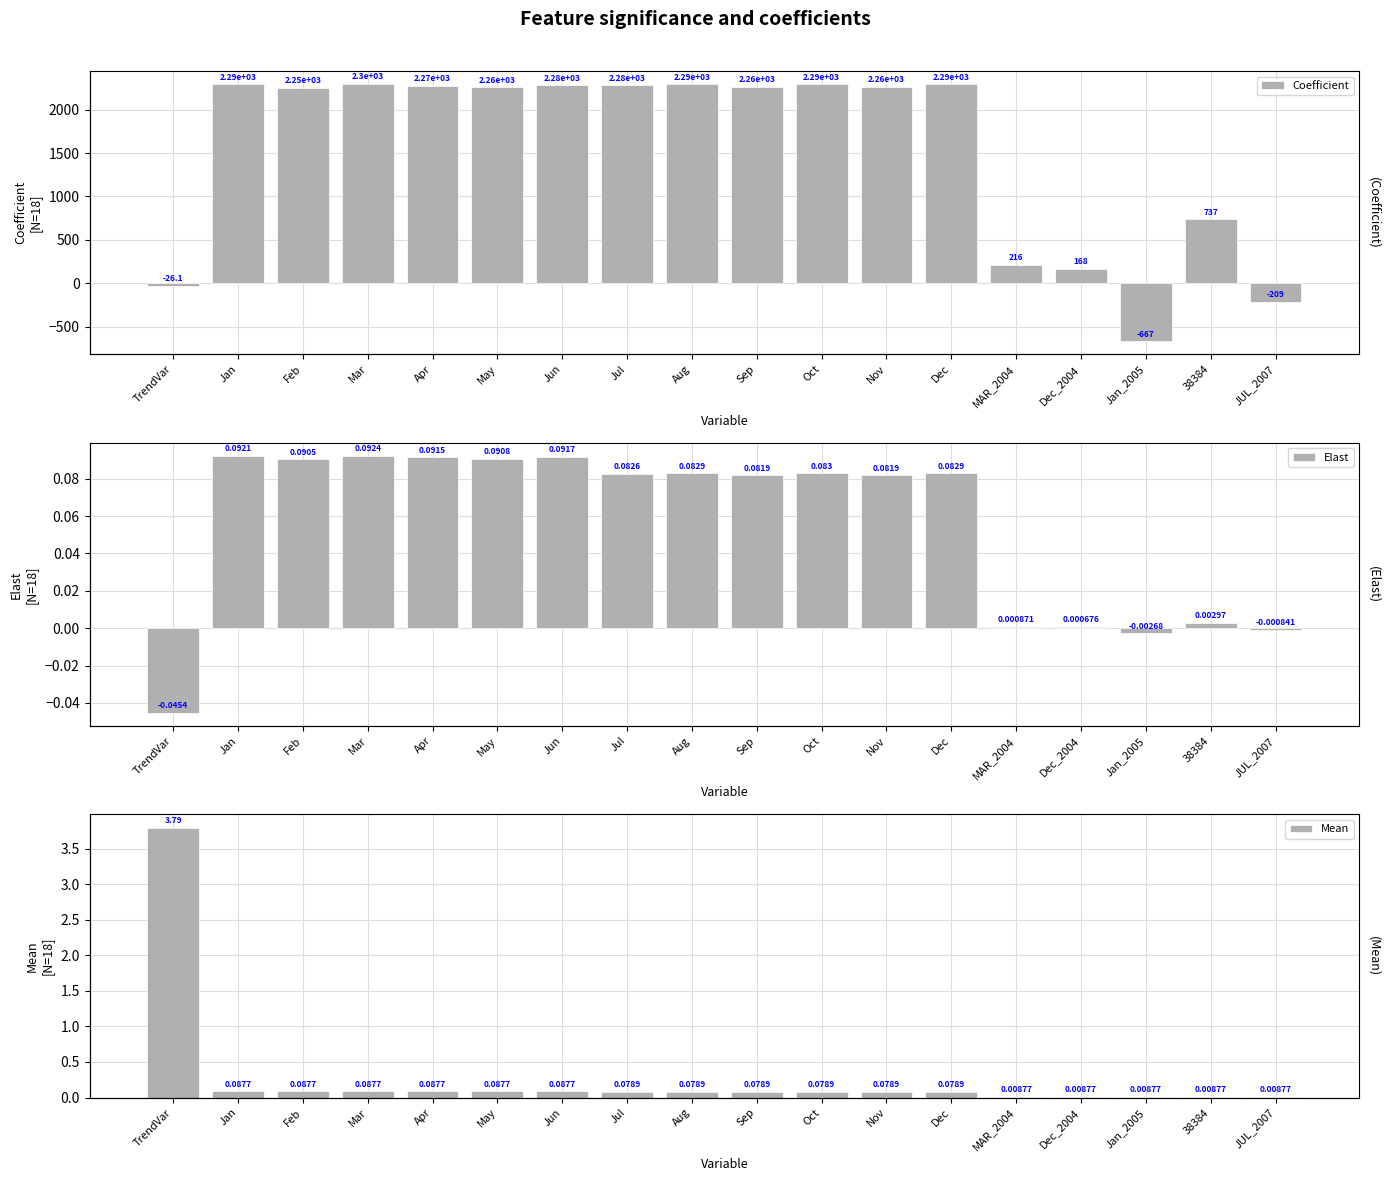

Which series changed the most between Feb and Aug?

Coefficient